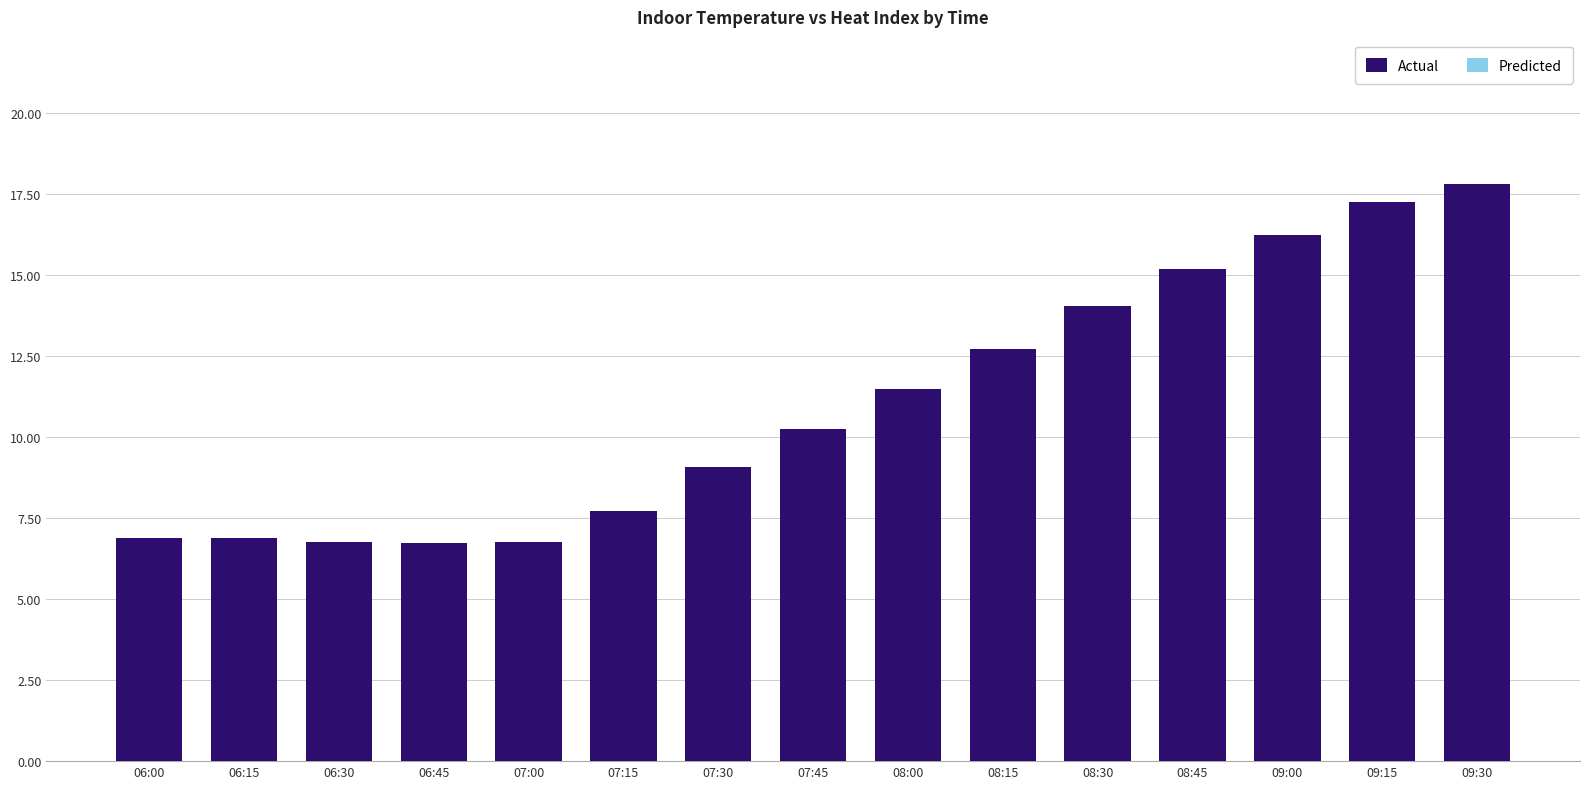

What is the spread (max minus min) of values at 09:15?

1.5